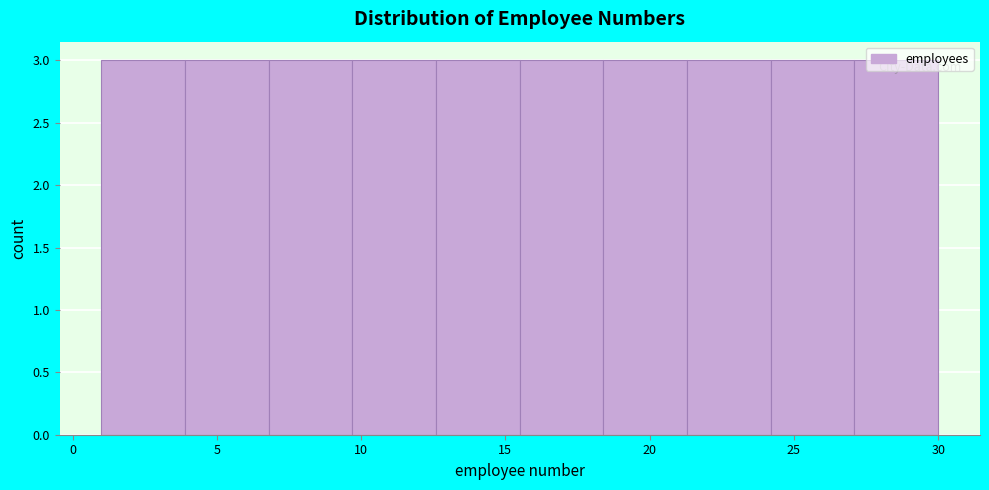

Reading left to right, transcribe this chart: for each bar, give the range it covers on the x-axis and its height. Neither the bar edges nor the heights are printed on the chart, so give them approximately, as read against the axes.

1.0 to 3.9: 3
3.9 to 6.8: 3
6.8 to 9.7: 3
9.7 to 12.6: 3
12.6 to 15.5: 3
15.5 to 18.4: 3
18.4 to 21.3: 3
21.3 to 24.2: 3
24.2 to 27.1: 3
27.1 to 30.0: 3